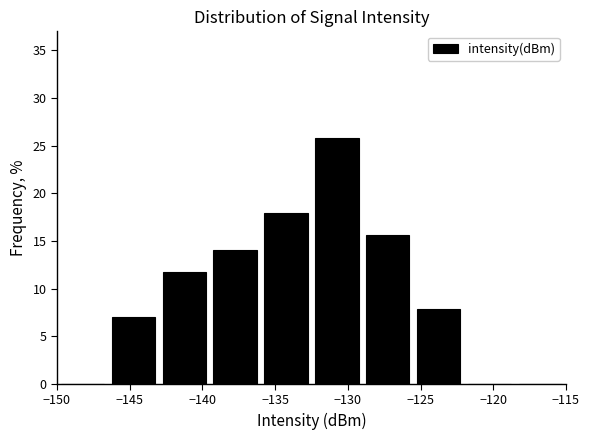

Reading left to right, list every bar in this chart as the range it spans on the x-axis followed by its height. The values are not printed on the chart, so give them approximately, as read against the axis.

-150.0 to -146.5: 0
-146.5 to -143.0: 7.0
-143.0 to -139.5: 11.5
-139.5 to -136.0: 14.0
-136.0 to -132.5: 18.0
-132.5 to -129.0: 26.0
-129.0 to -125.5: 15.5
-125.5 to -122.0: 8.0
-122.0 to -118.5: 0
-118.5 to -115.0: 0